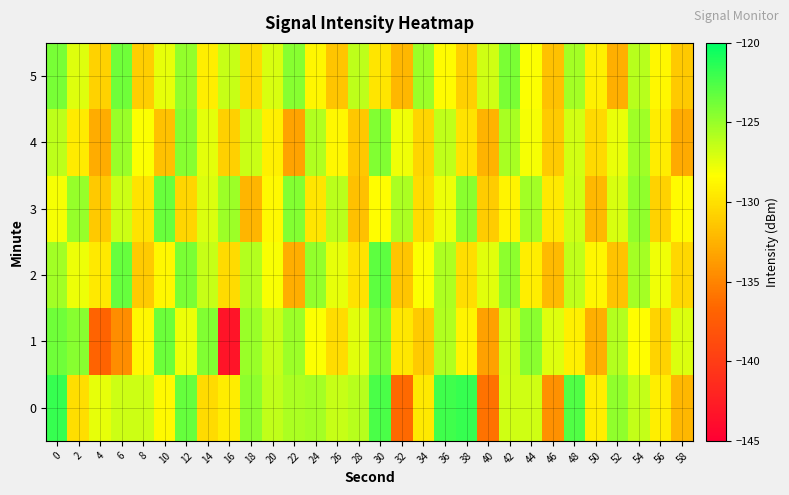

Which series has the widest spread of values?

1